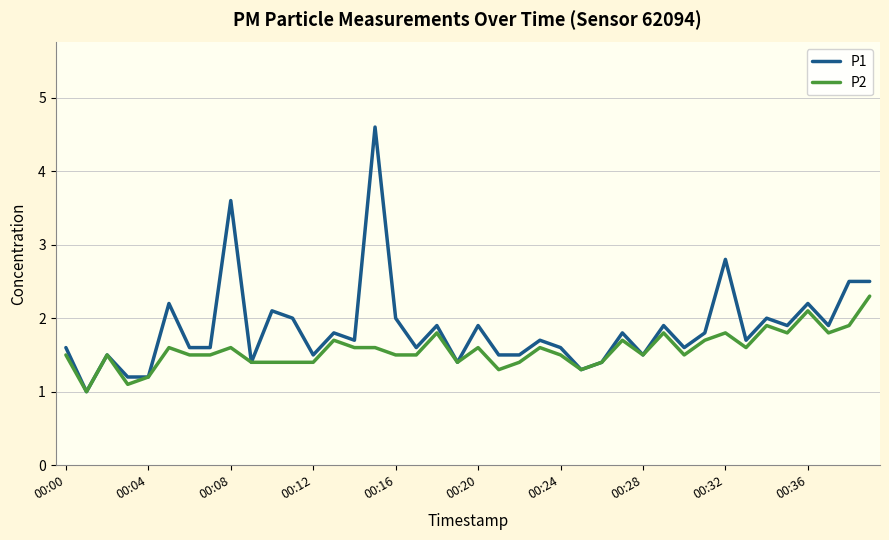

Which series has the largest total across all categories?

P1